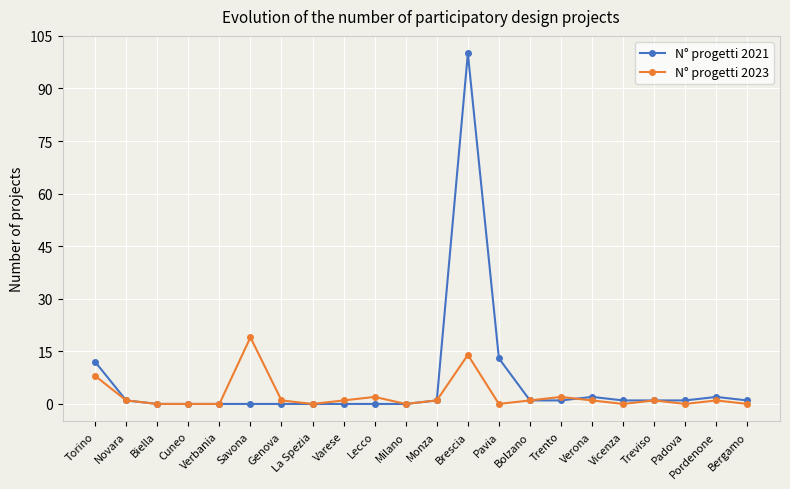

True or false: N° progetti 2021 has more than 0 interior local peaks.

True